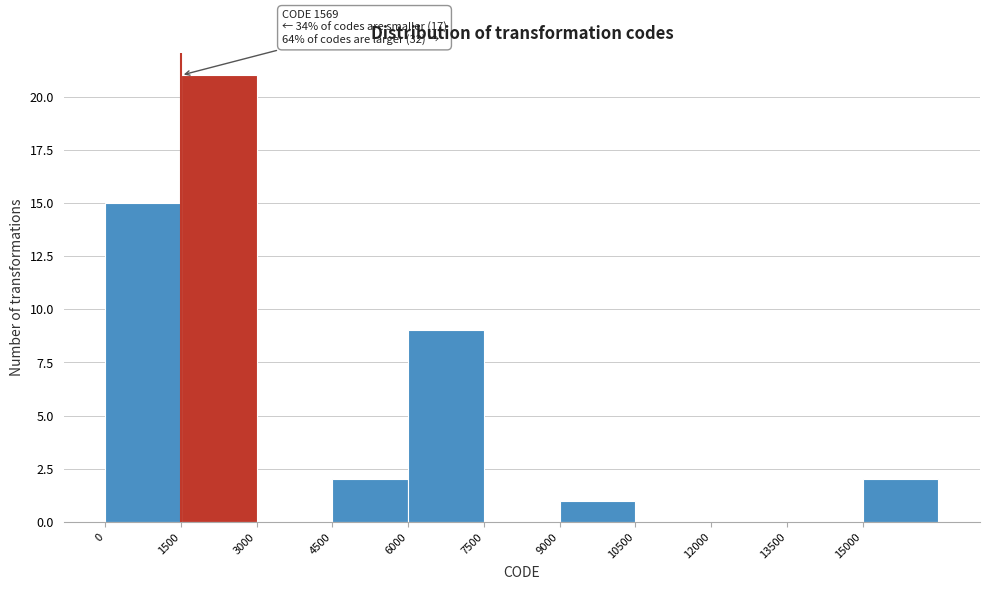

Over which range of the x-axis is the bar tallest?

1500 to 3000